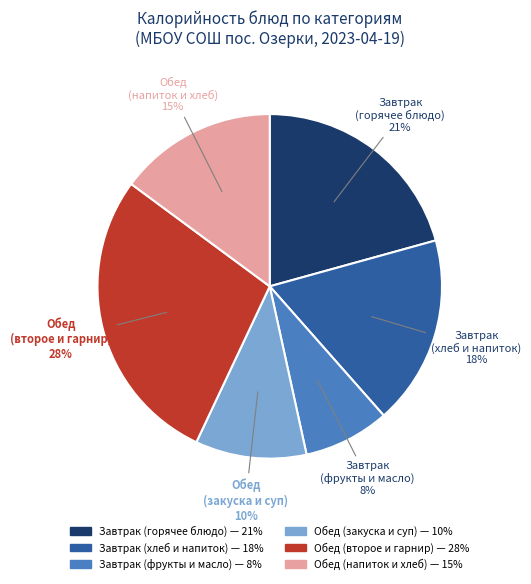

To the nearest percent, what is the difference between the largest and smallest slice percentages?

20%